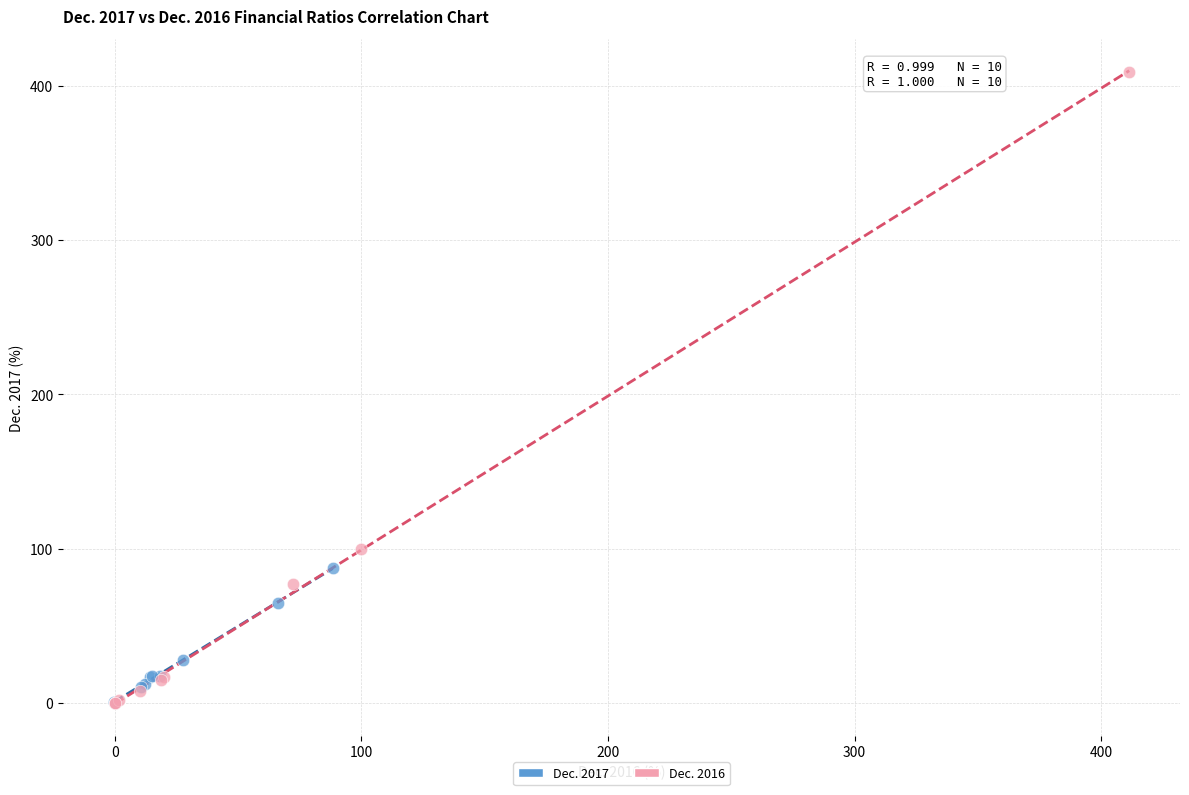

Which series has the largest Y range (max minus min)?

Dec. 2016